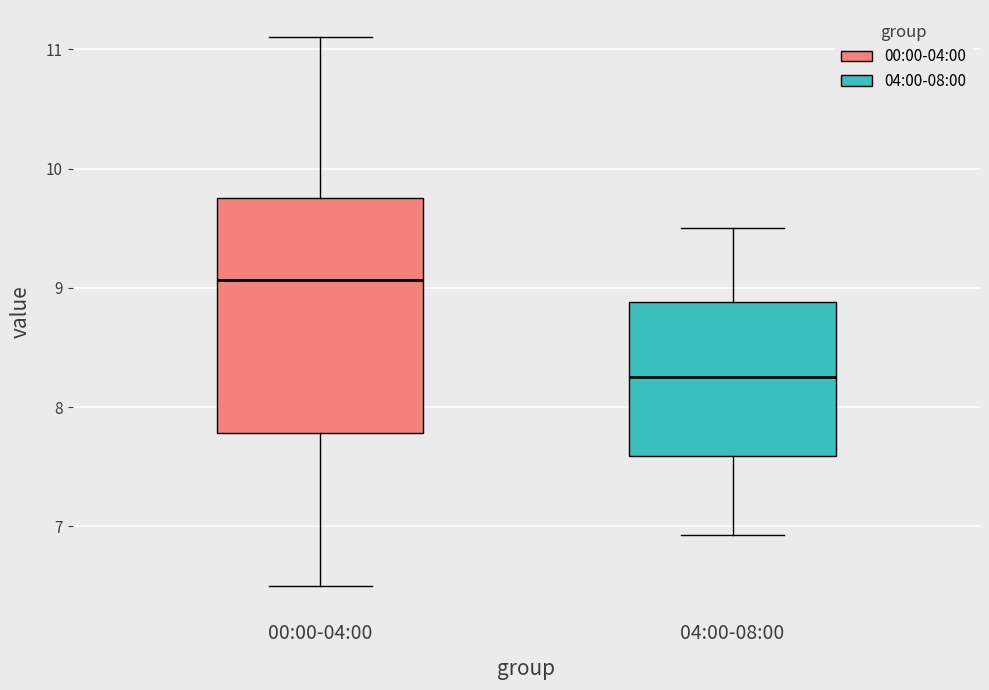

Where does the upper whisker of the box for 00:00-04:00 end on the y-axis? The values are not printed on the chart, so give them approximately, as read against the axis.

11.1